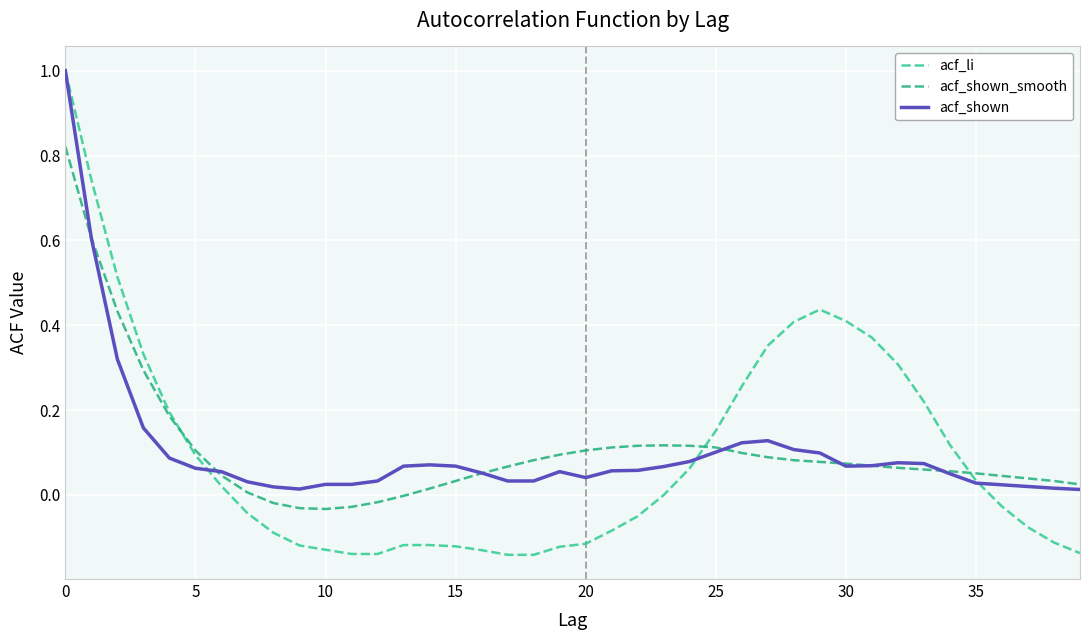

Which series has the widest spread of values?

acf_li